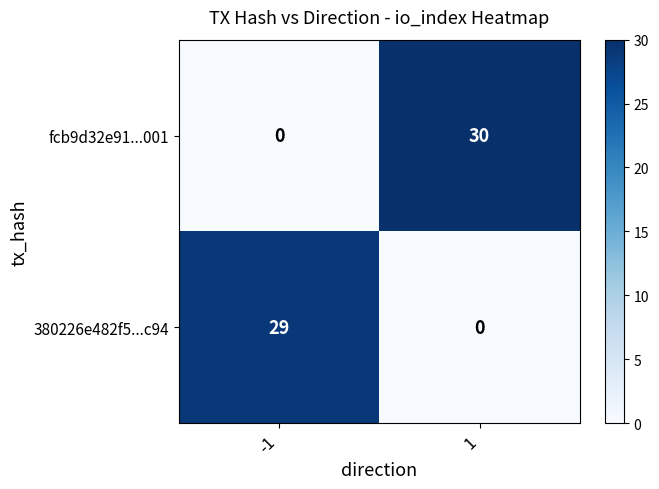

List the series in order of their overall mean, highest first.

fcb9d32e91...001, 380226e482f5...c94